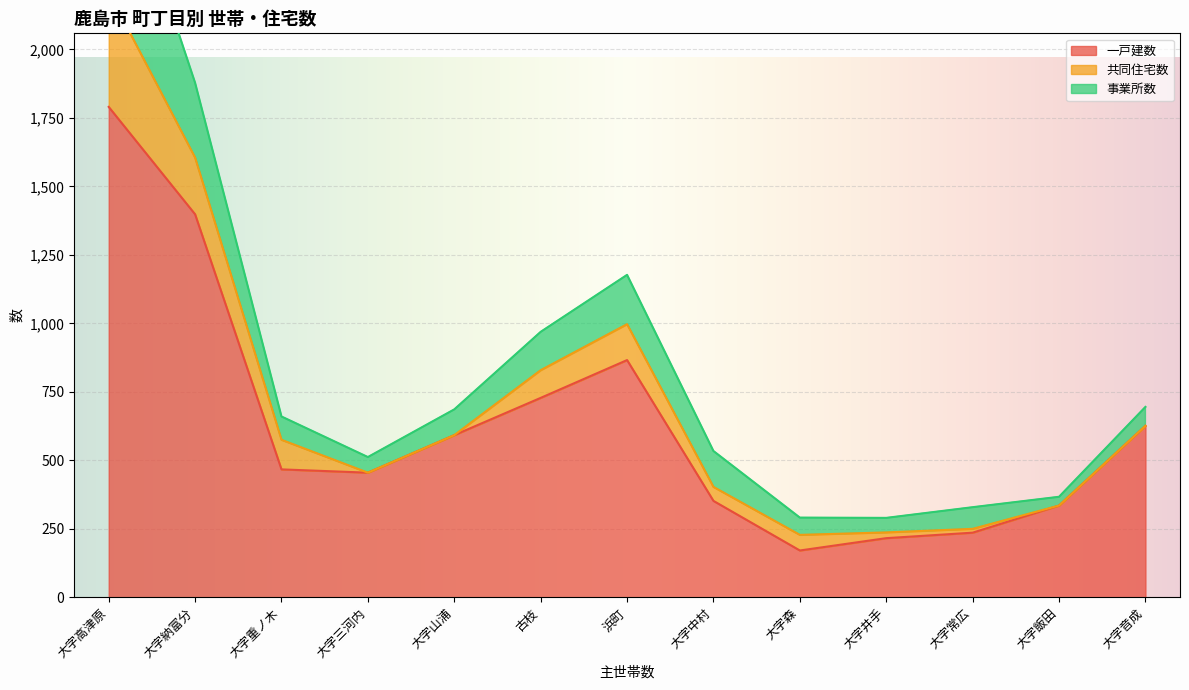

Rank the categories by 一戸建数 value from highest to lowest.

大字高津原, 大字納富分, 浜町, 古枝, 大字音成, 大字山浦, 大字重ノ木, 大字三河内, 大字中村, 大字飯田, 大字常広, 大字井手, 大字森